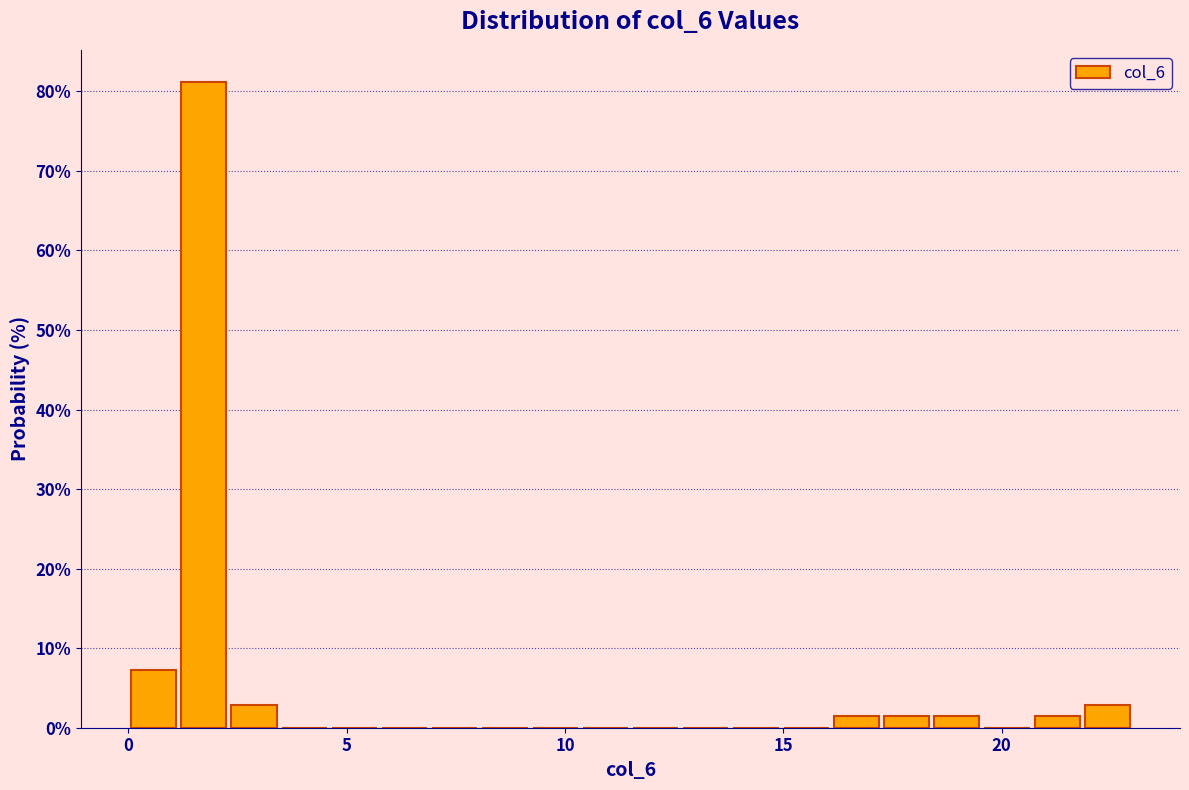

Around what value on the x-axis is the tallest bar? Give the approximate position of its centre, as read against the axis.

1.5